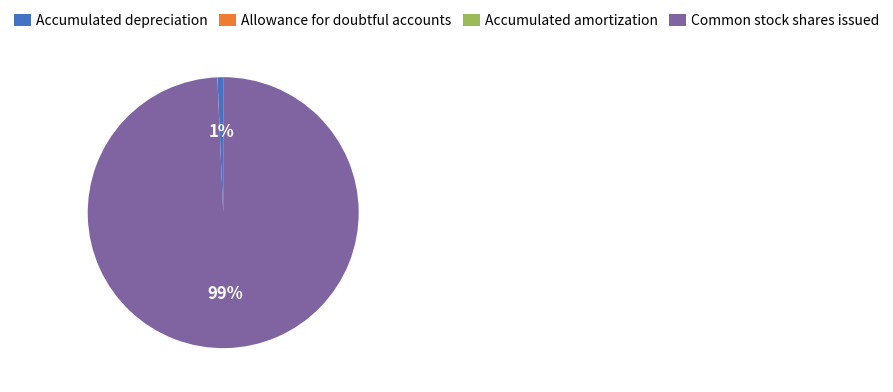

Which category has the biggest portion of the pie?

Common stock shares issued